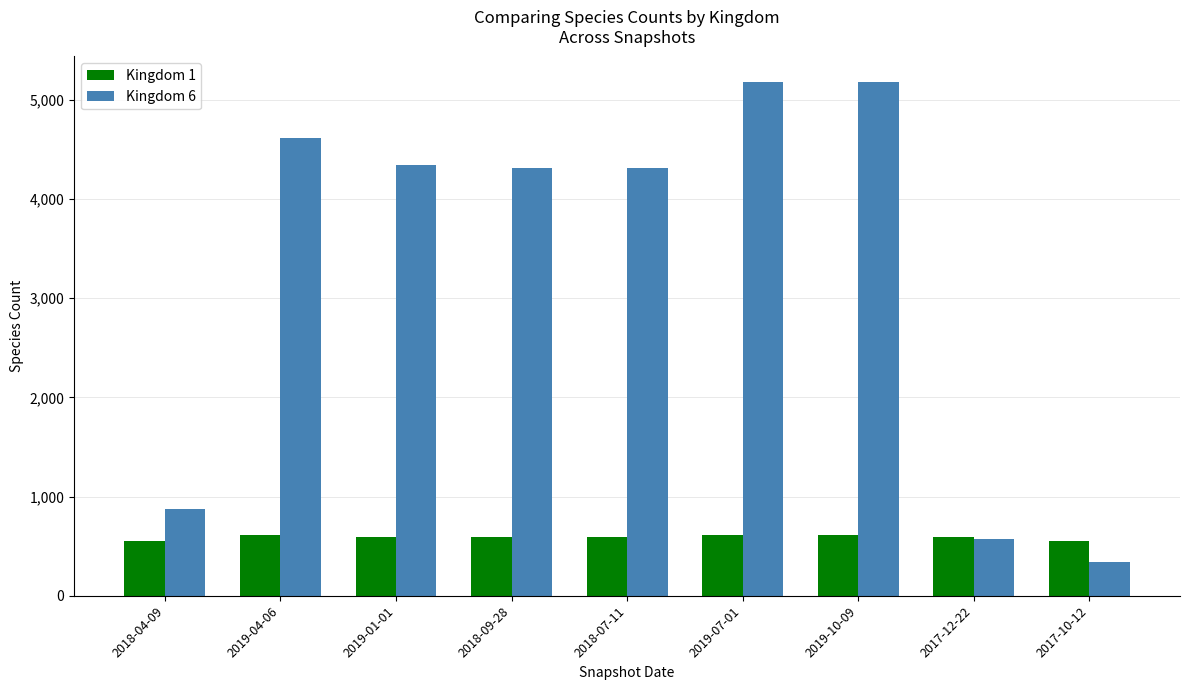

What is the label of the 8th bar from the left?

2017-12-22